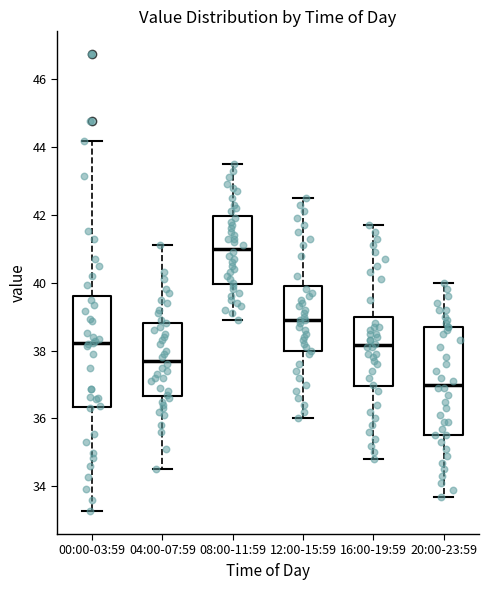

Which box has the highest median line?

08:00-11:59